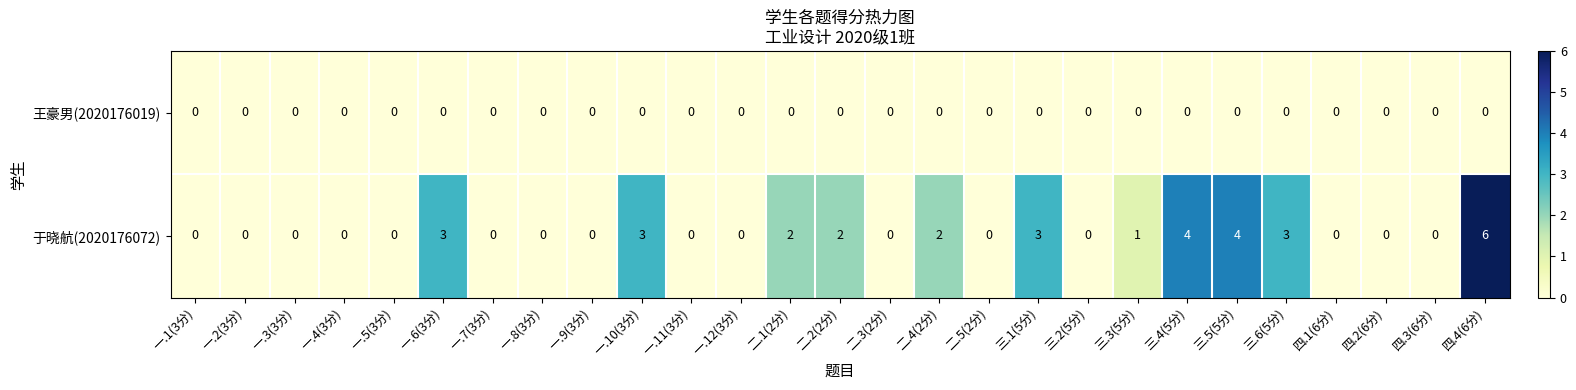

What is the total value across all series at 一.10(3分)?

3